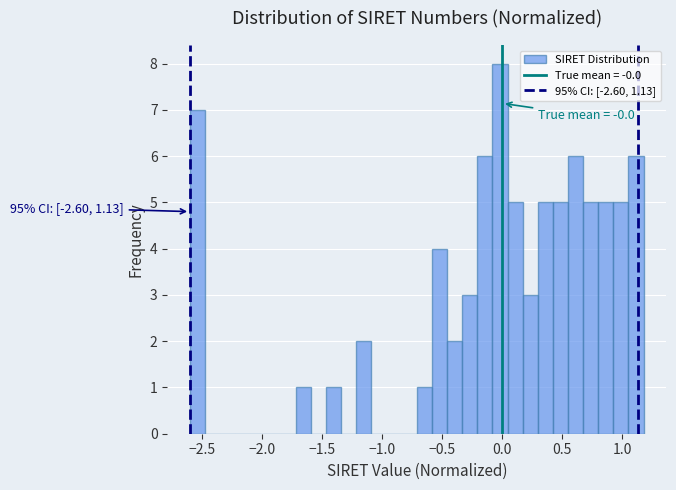

Around what value on the x-axis is the tallest bar? Give the approximate position of its centre, as read against the axis.

0.00